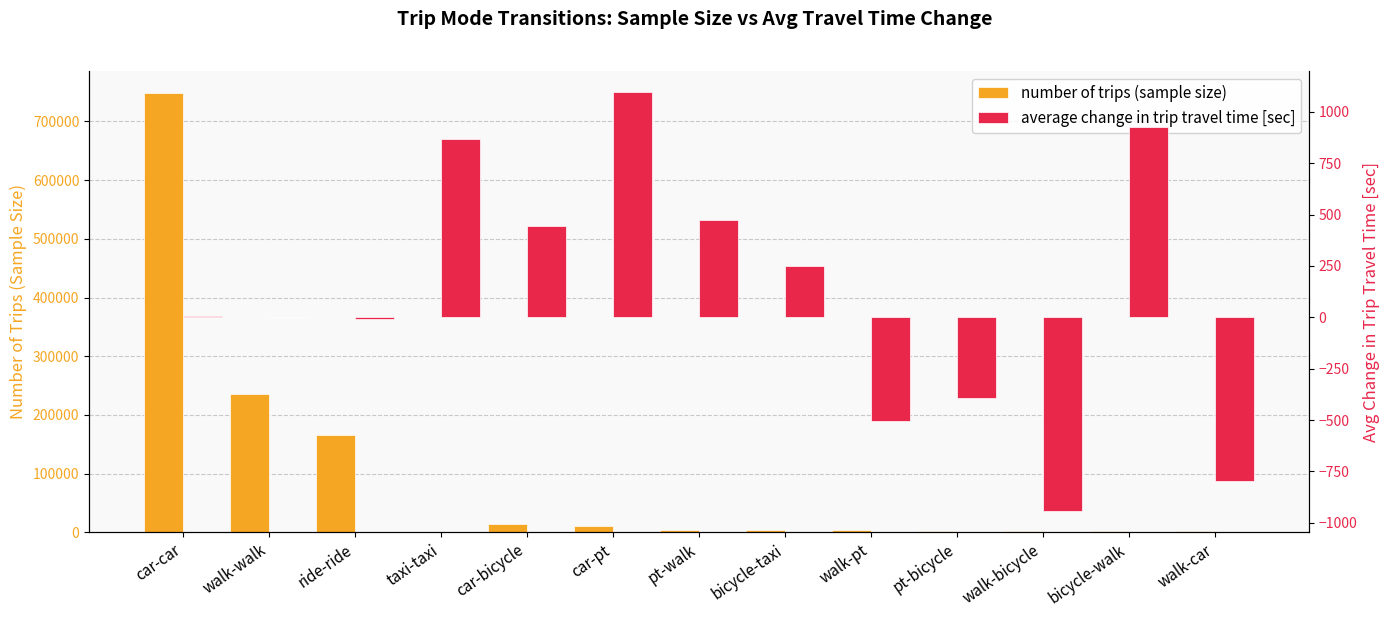

What is the value of the average change in trip travel time [sec] bar at the 2nd from the left?

0.1